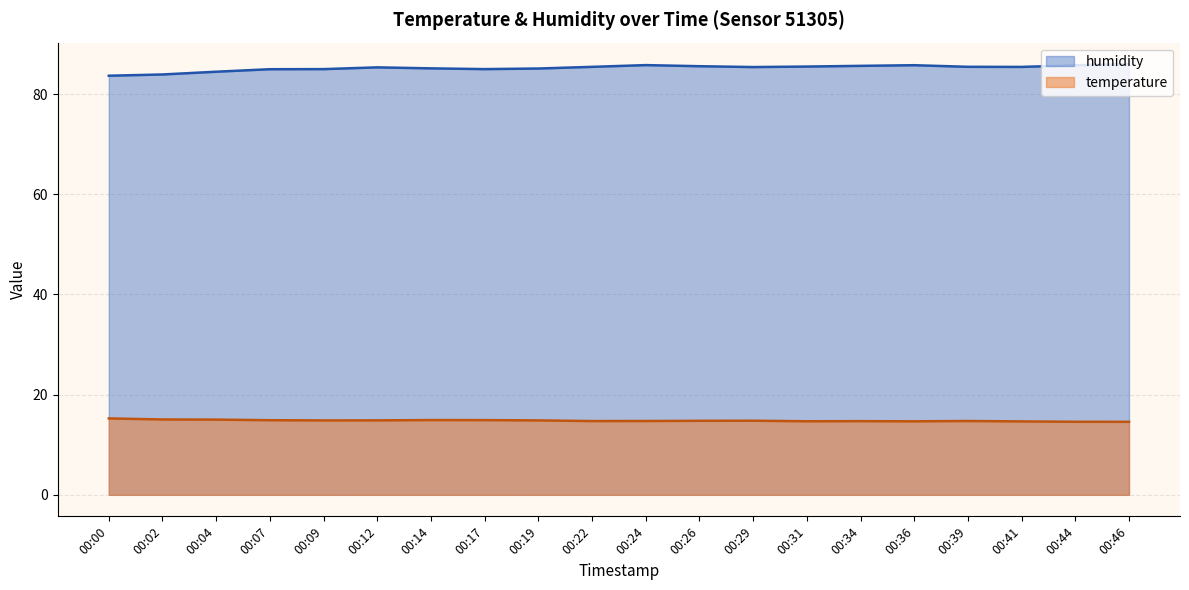

What are all the series names shown in the legend?

humidity, temperature